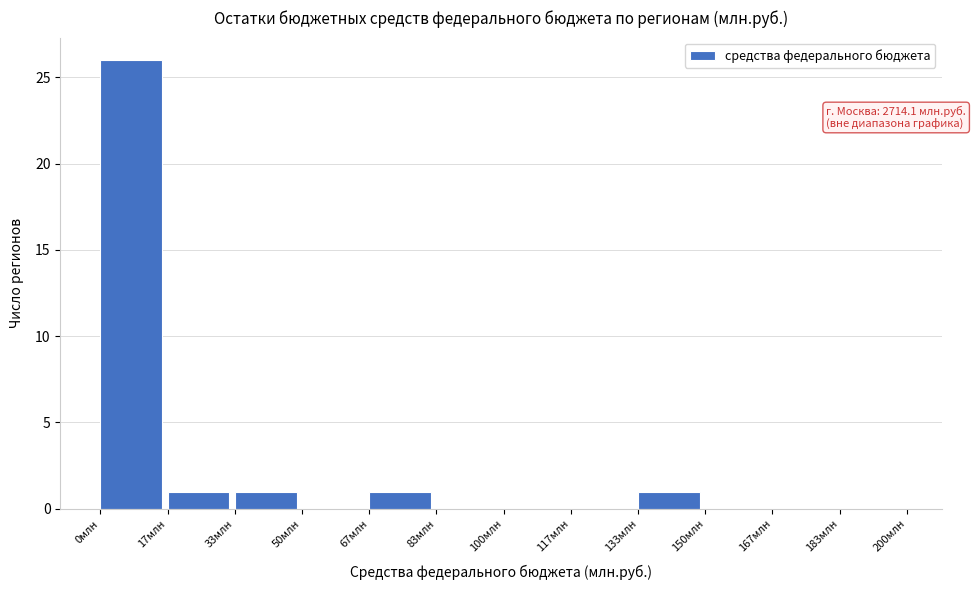

Over which range of the x-axis is the bar tallest?

0 to 16